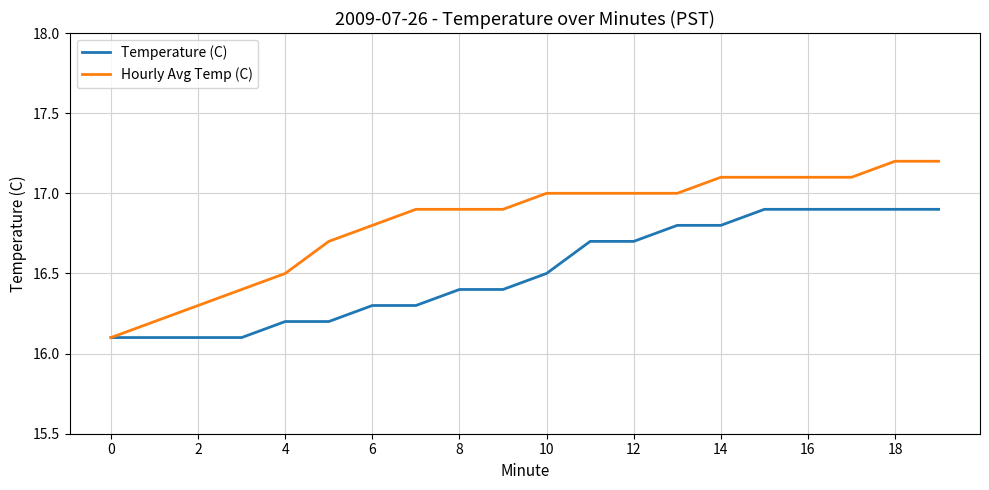

What is the greatest value displayed?

17.2